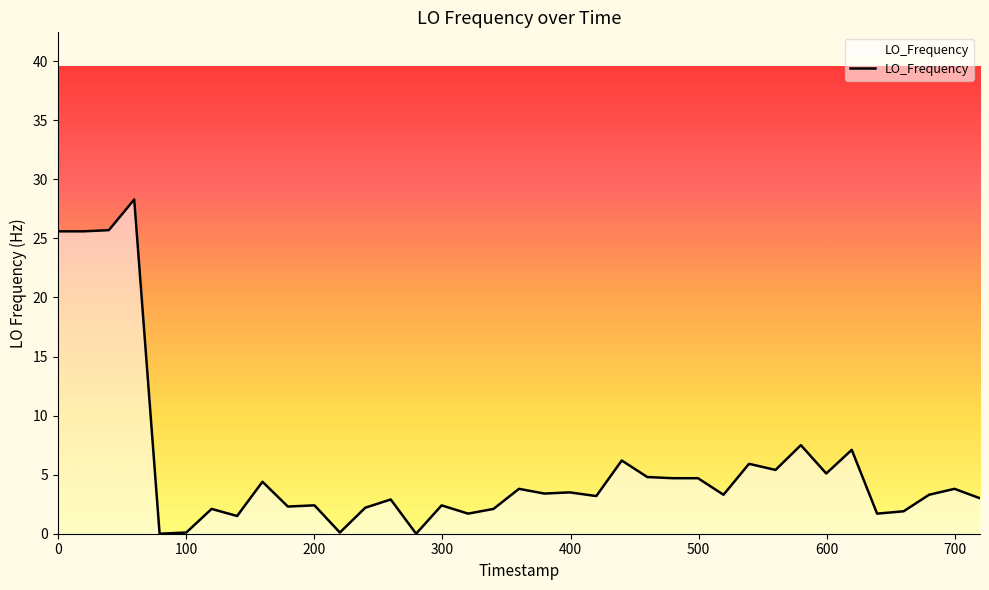

How many lines are shown in the chart?

1